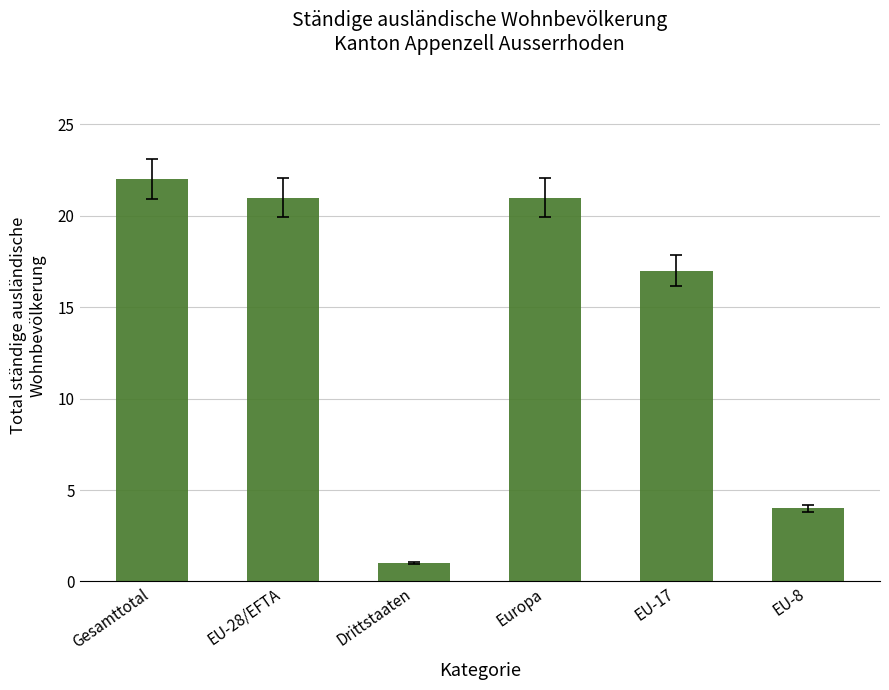

What is the difference between the maximum and minimum values?

21